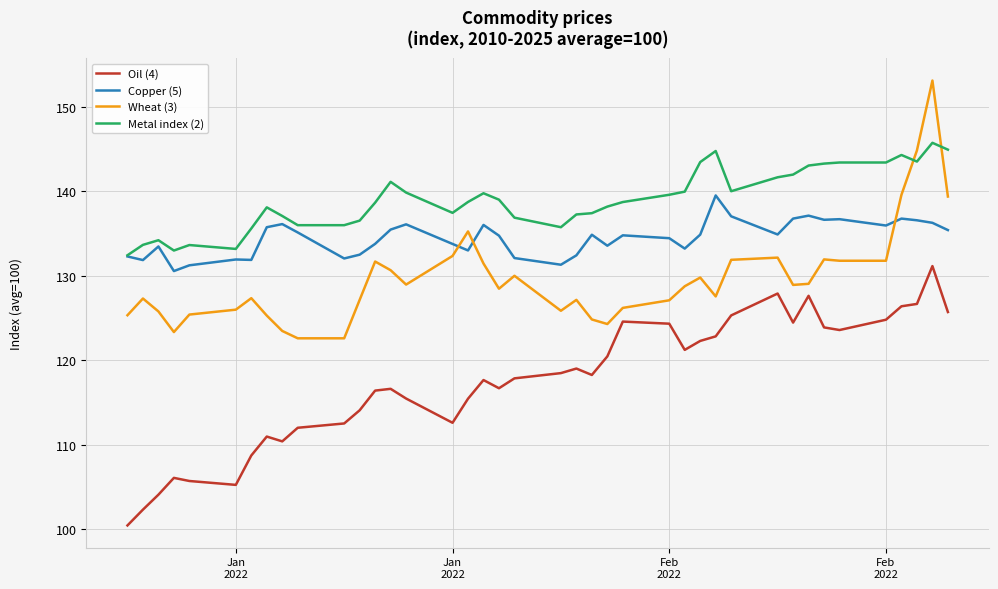

After their last crossing, which series has the higher values: Metal index (2) or Wheat (3)?

Metal index (2)